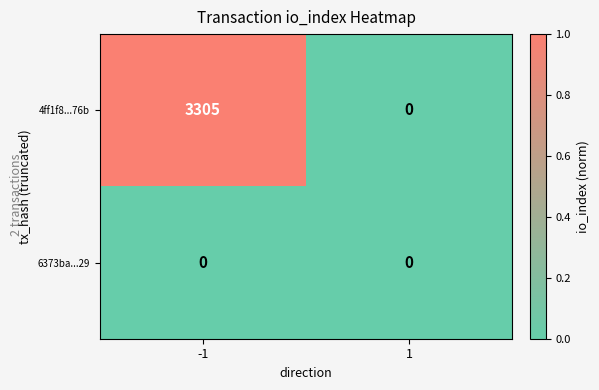

Count the number of data series in this chart.

2